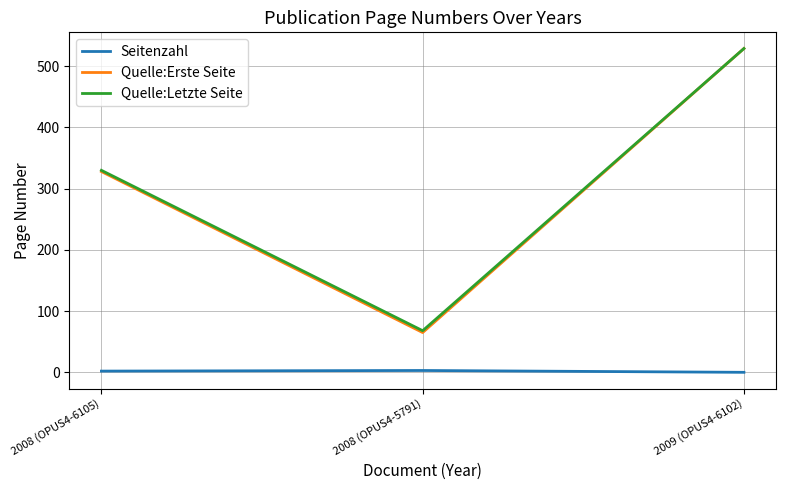

At which label is Quelle:Erste Seite closest to 297?

2008 (OPUS4-6105)